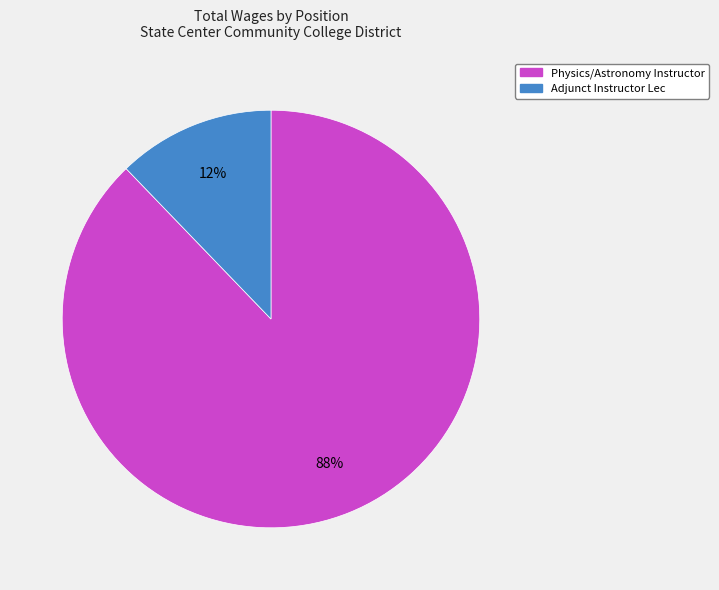

Count the number of slices in the pie.

2